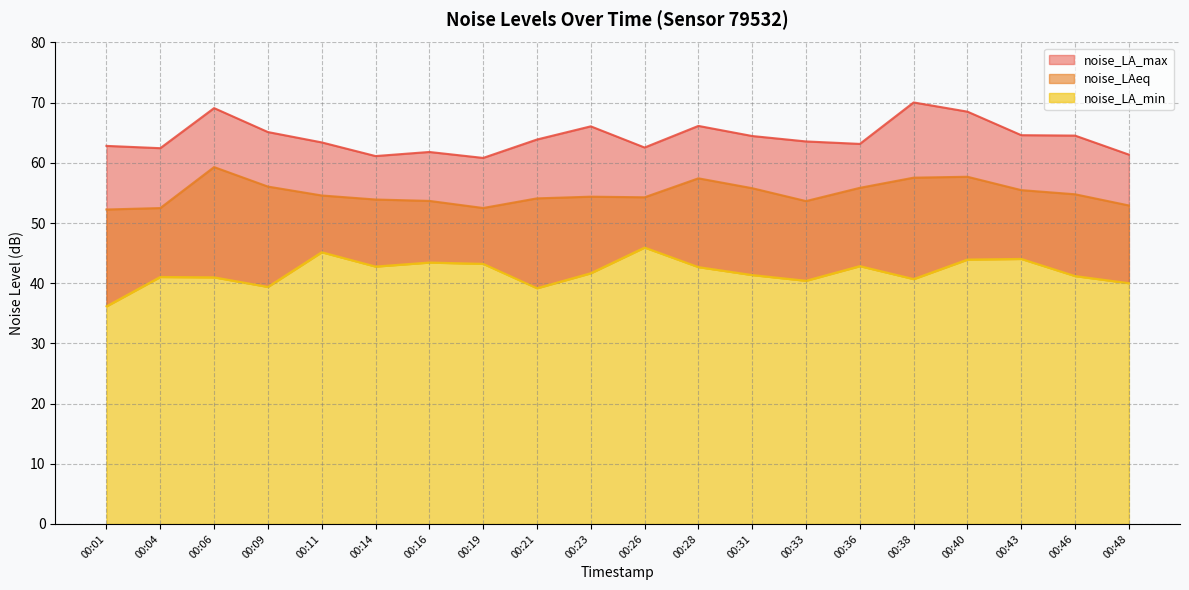

At which category is the sum across all series the highest?

00:40